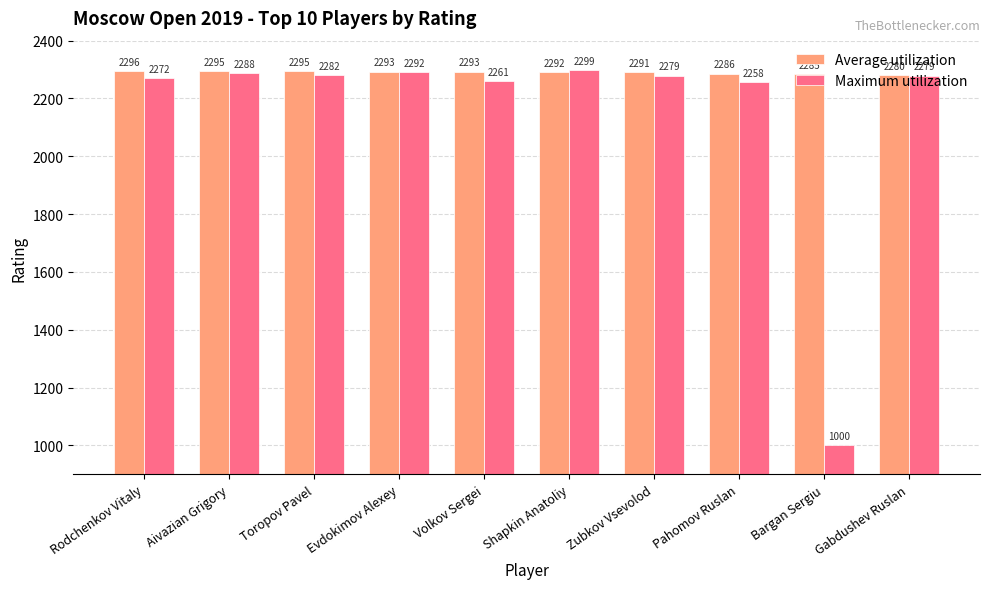

How many values in the Maximum utilization series are below 2279?

4